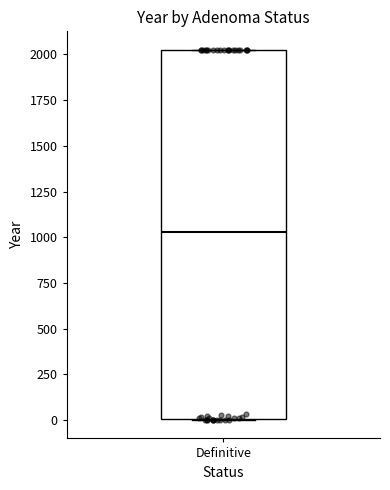

Where does the median line of the box for Definitive sit on the y-axis? The values are not printed on the chart, so give them approximately, as read against the axis.

1050